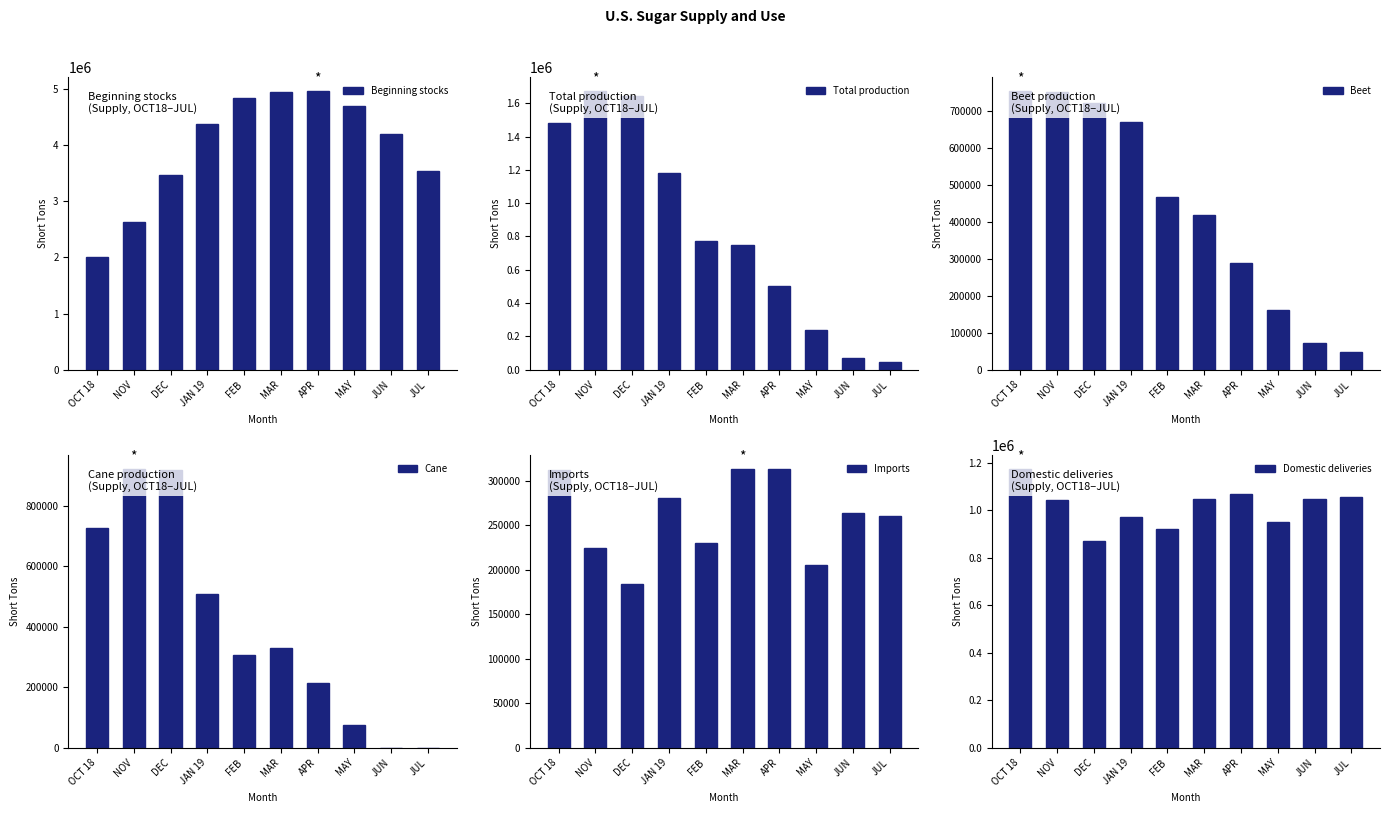

What is the average value of the Total production series?

835645